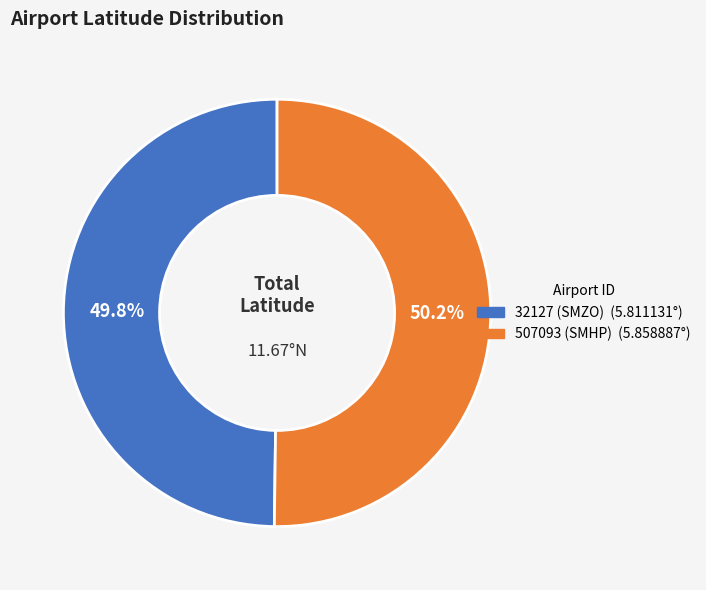

Count the number of slices in the pie.

2